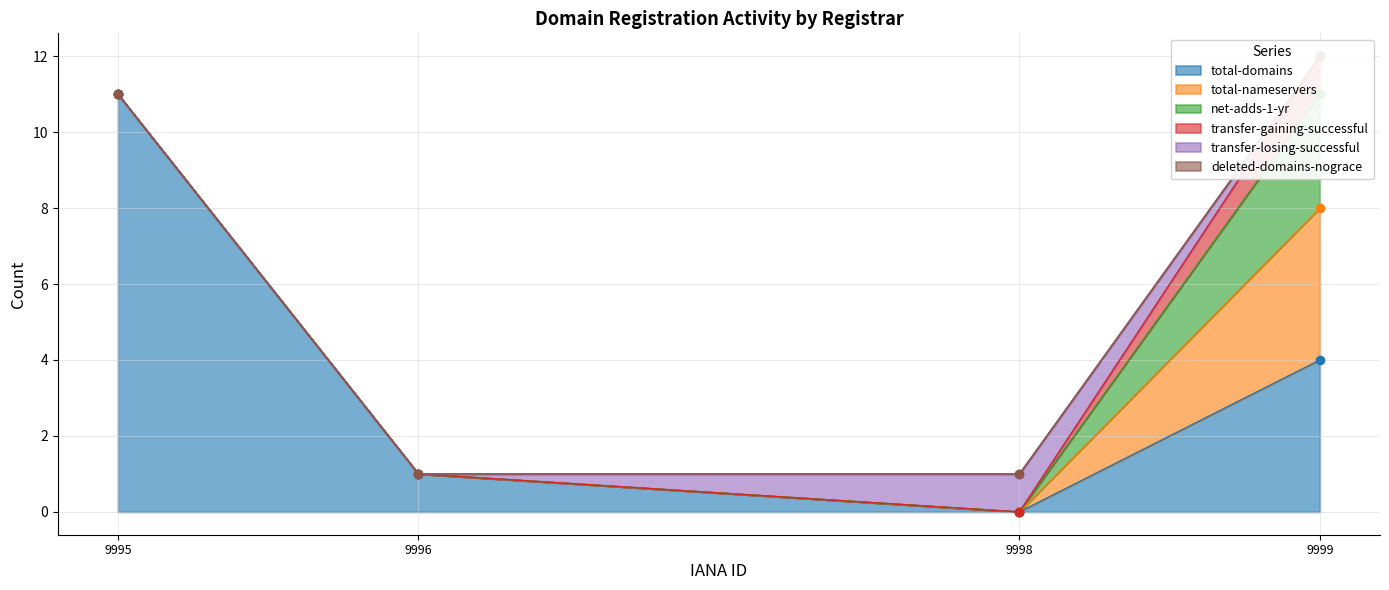

Reading right to left, transcribe all the data shown in this chart.

total-domains: Hyundai Registry-Registrar=4	Registry-Registrar=0	Pre-Delegation Testing Registrar #2=1	Pre-Delegation Testing Registrar #1=11
total-nameservers: Hyundai Registry-Registrar=4	Registry-Registrar=0	Pre-Delegation Testing Registrar #2=0	Pre-Delegation Testing Registrar #1=0
net-adds-1-yr: Hyundai Registry-Registrar=3	Registry-Registrar=0	Pre-Delegation Testing Registrar #2=0	Pre-Delegation Testing Registrar #1=0
transfer-gaining-successful: Hyundai Registry-Registrar=1	Registry-Registrar=0	Pre-Delegation Testing Registrar #2=0	Pre-Delegation Testing Registrar #1=0
transfer-losing-successful: Hyundai Registry-Registrar=0	Registry-Registrar=1	Pre-Delegation Testing Registrar #2=0	Pre-Delegation Testing Registrar #1=0
deleted-domains-nograce: Hyundai Registry-Registrar=0	Registry-Registrar=0	Pre-Delegation Testing Registrar #2=0	Pre-Delegation Testing Registrar #1=0